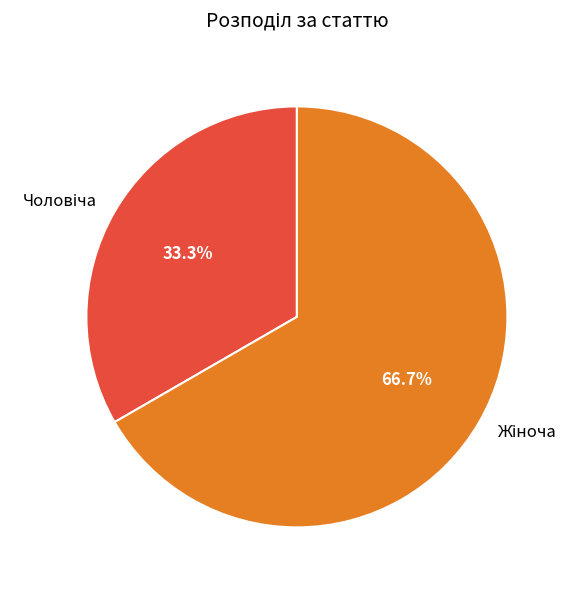

Is there a majority slice in this chart?

Yes